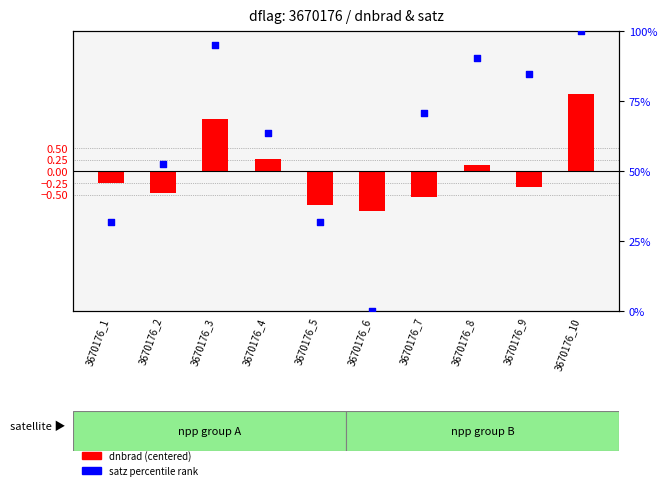

Is the value of dnbrad (centered) at 3670176_5 greater than the value of satz percentile at 3670176_4?

No